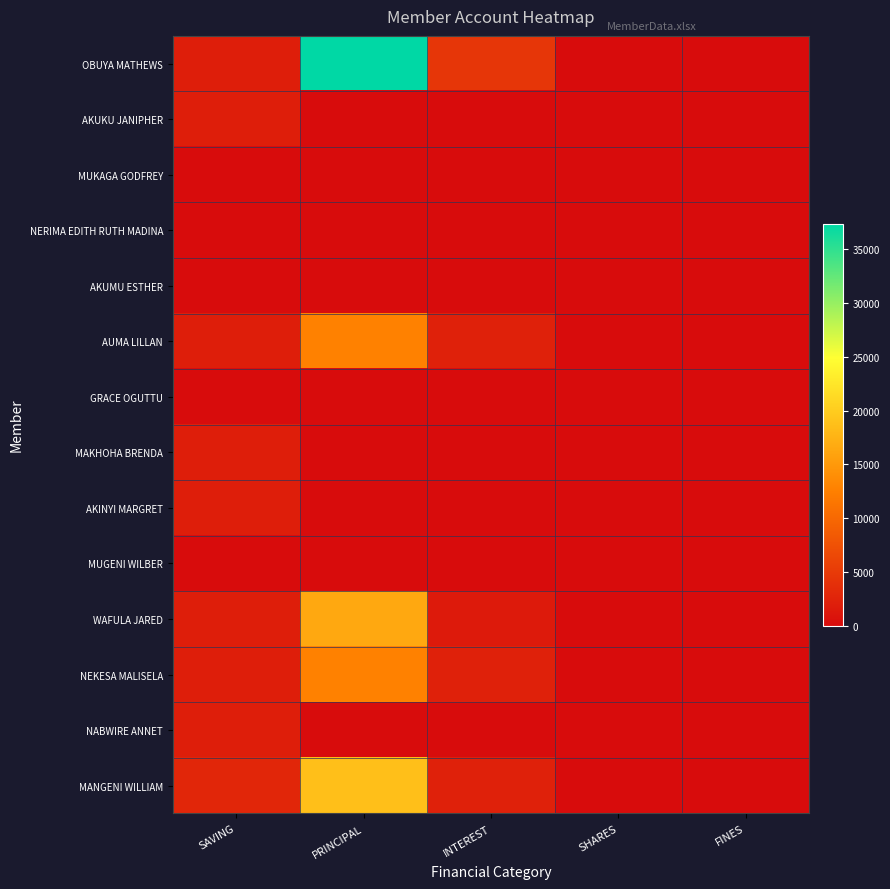

Which series has the widest spread of values?

OBUYA MATHEWS